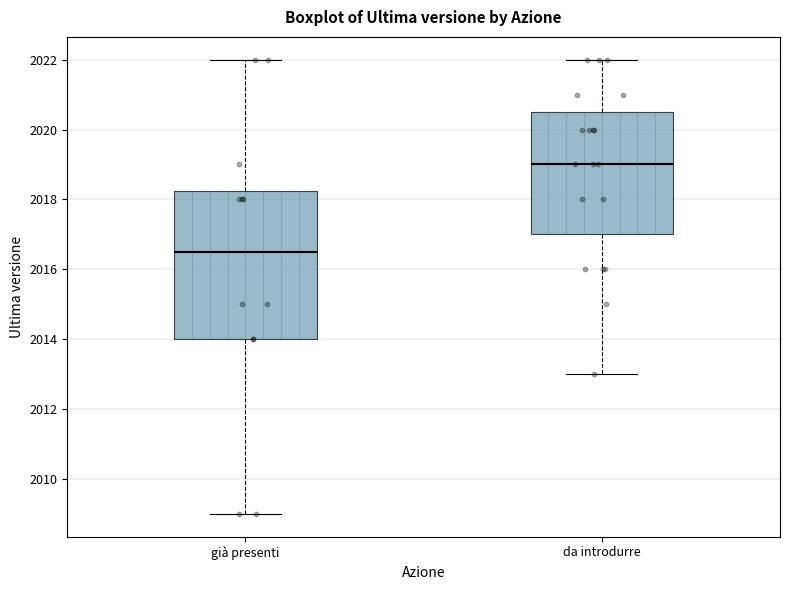

Where is the upper edge of the box for già presenti on the y-axis? The values are not printed on the chart, so give them approximately, as read against the axis.

2018.2